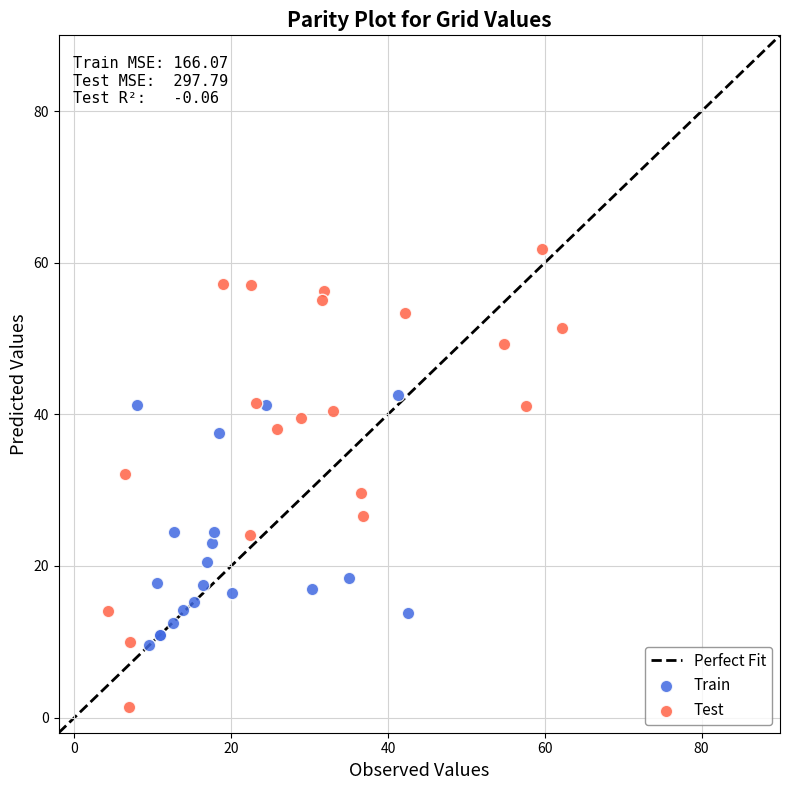

Which series has the largest Y range (max minus min)?

Test